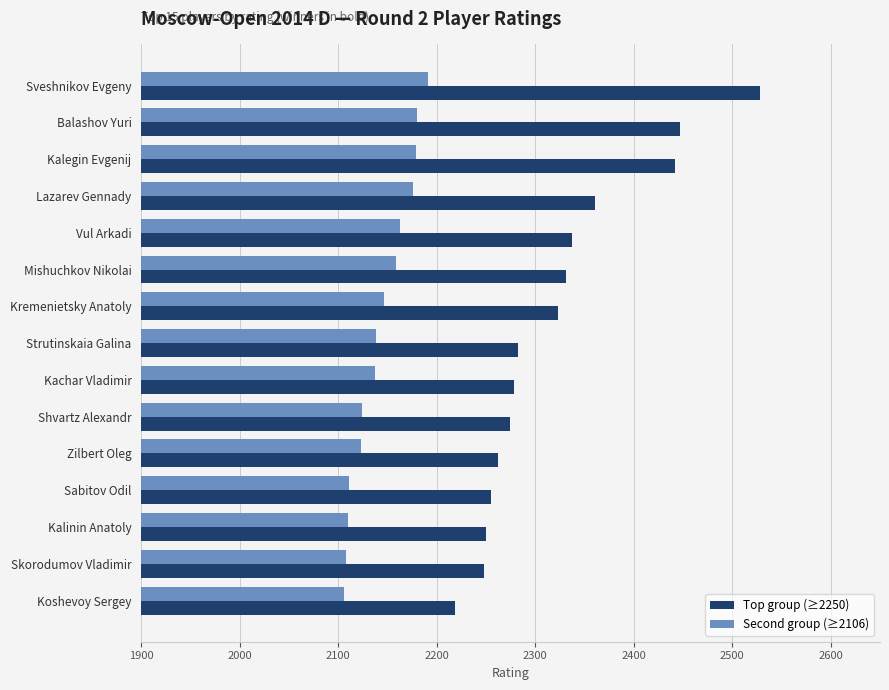

At which label does Top group (≥2250) reach its peak?

Sveshnikov Evgeny